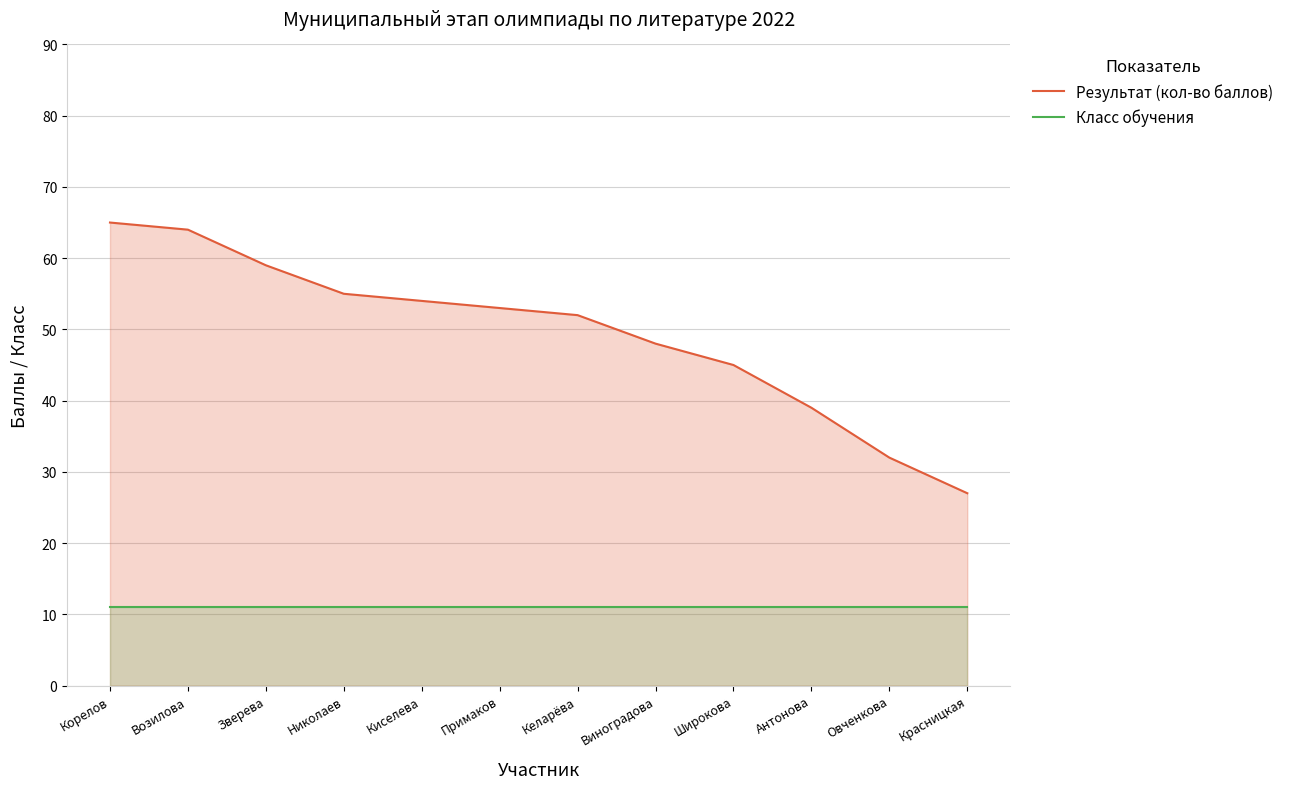

Where is Результат (кол-во баллов) nearest to the value 46?

Широкова